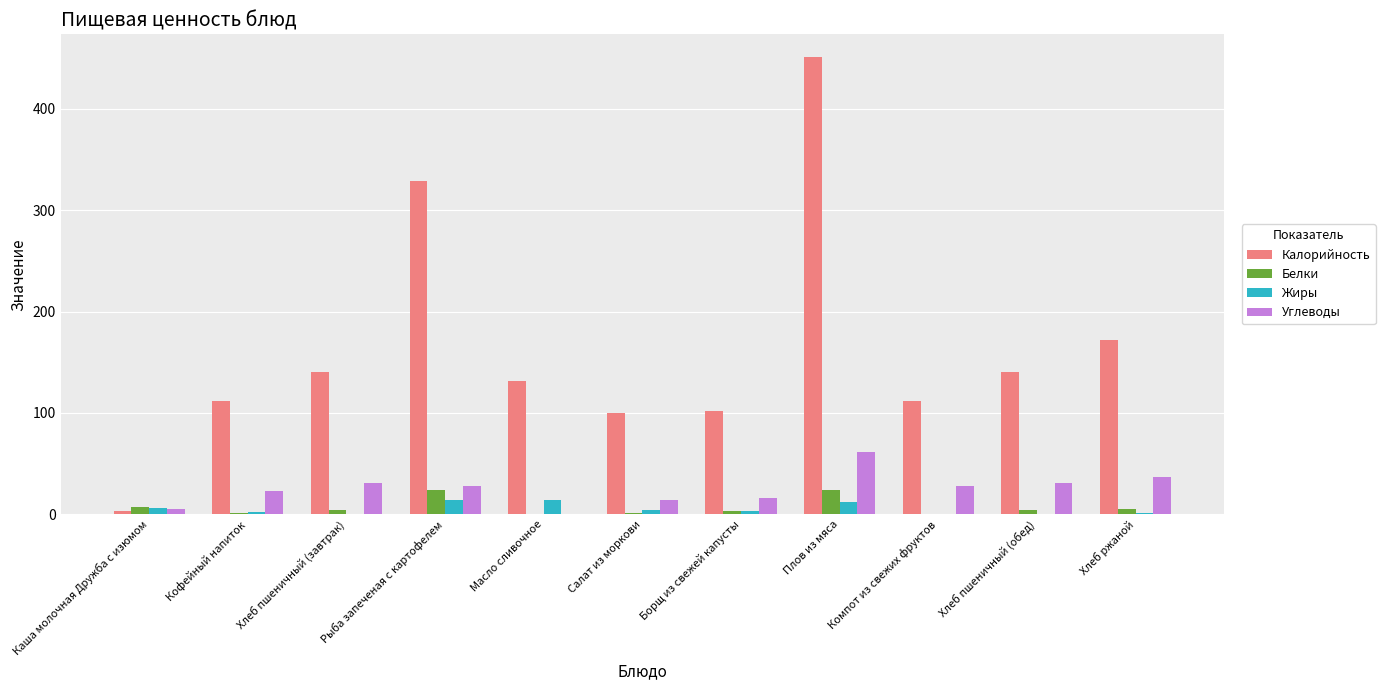

Read the Калорийность value at Компот из свежих фруктов.

112.0